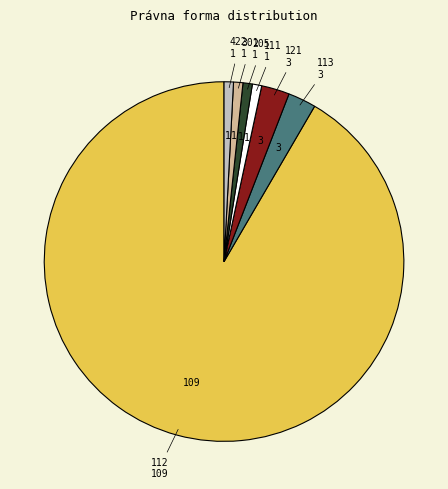

Which slice represents more than half of the pie?

112